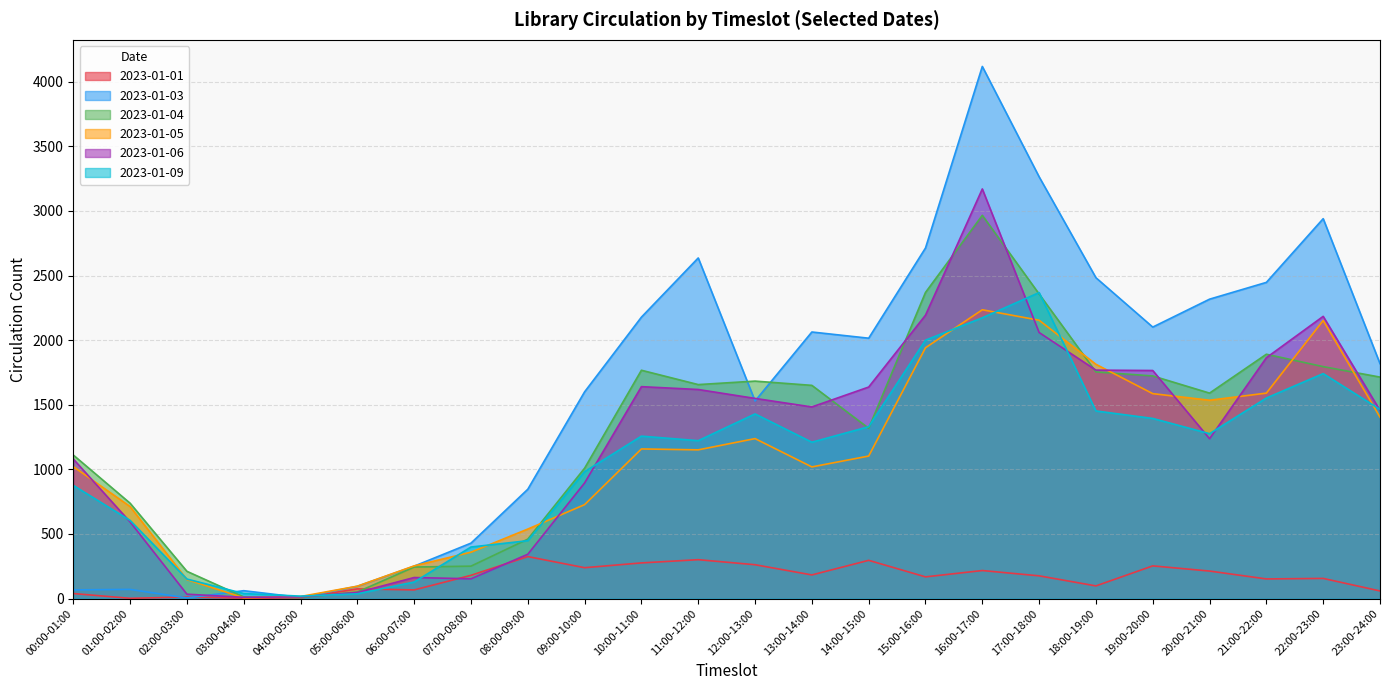

How many lines are shown in the chart?

6